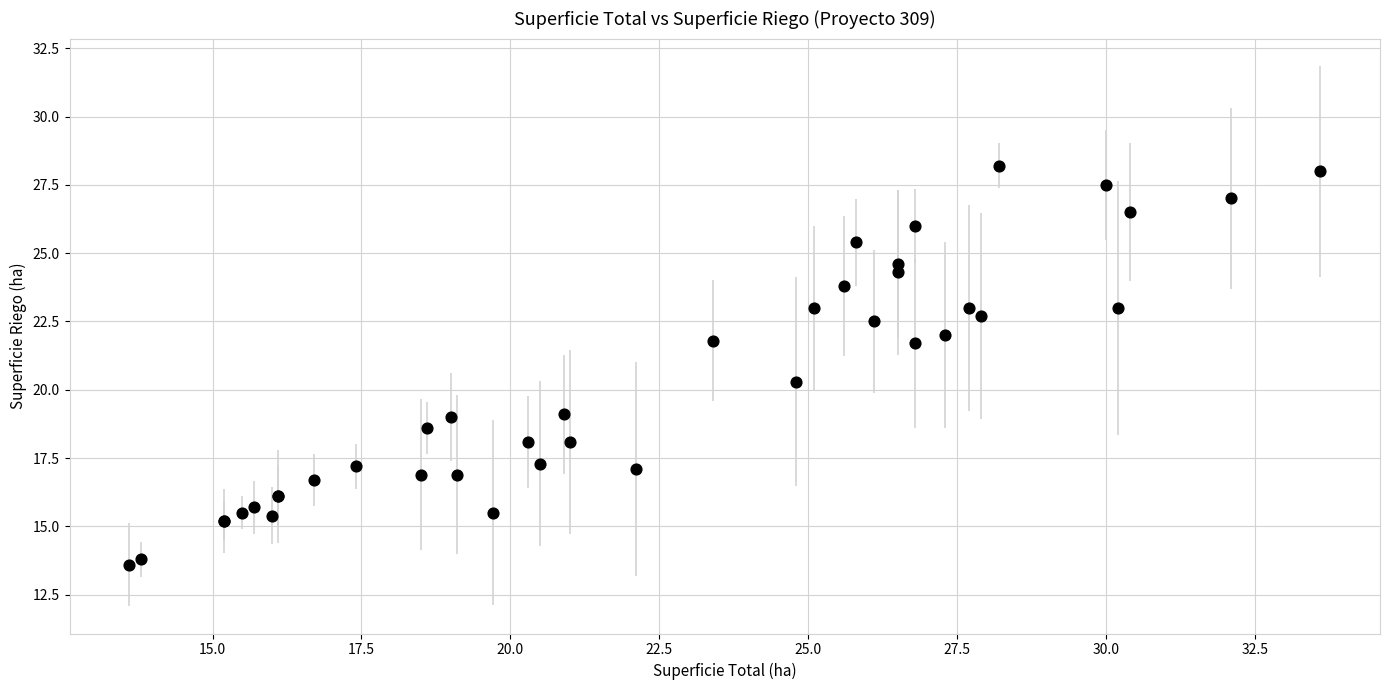

What Y value in the scatter plot is closest to 20?

20.3